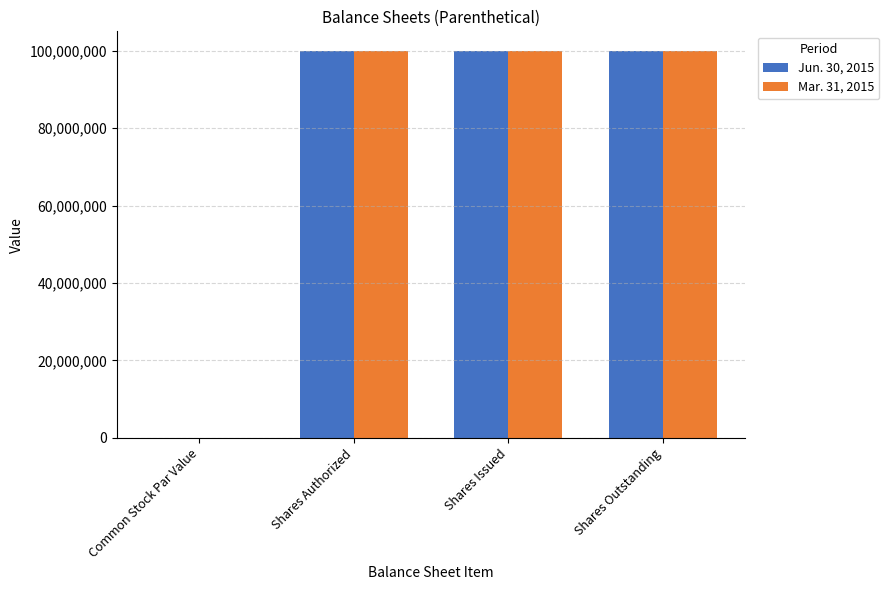

What are all the series names shown in the legend?

Jun. 30, 2015, Mar. 31, 2015